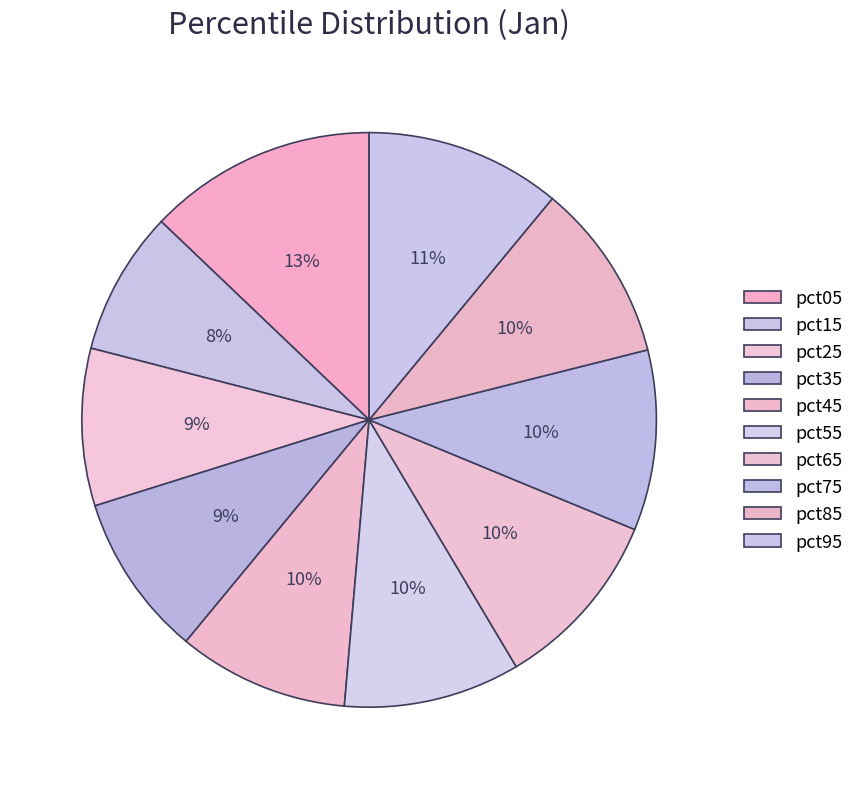

Which category has the smallest portion of the pie?

pct15